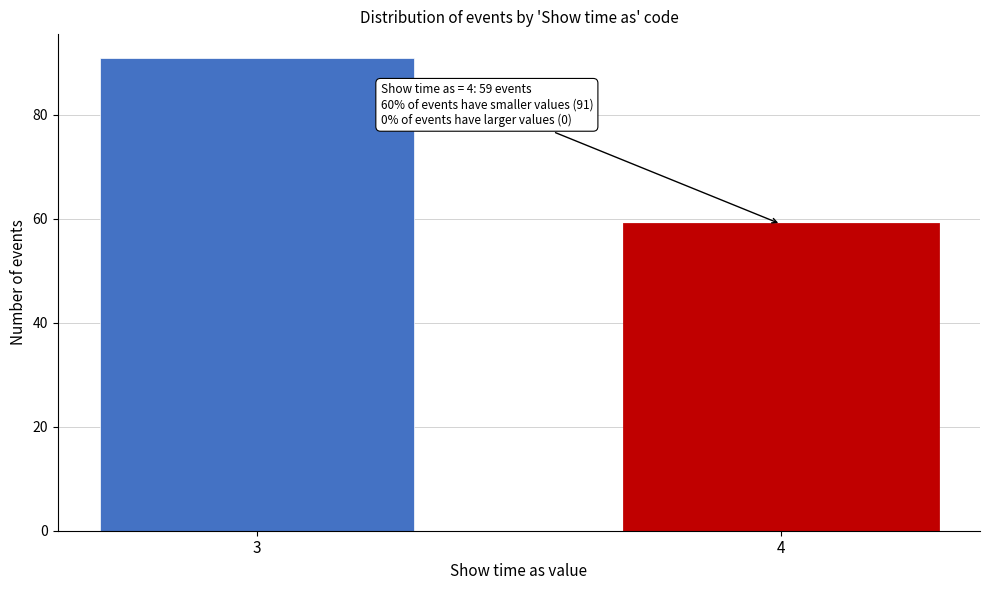

Reading left to right, what are all the values shown in this chart?

3=91	4=59